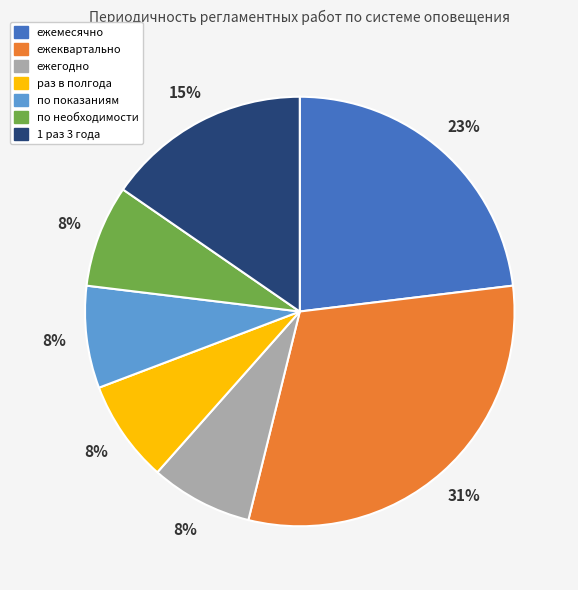

What is the largest slice in the pie chart?

ежеквартально